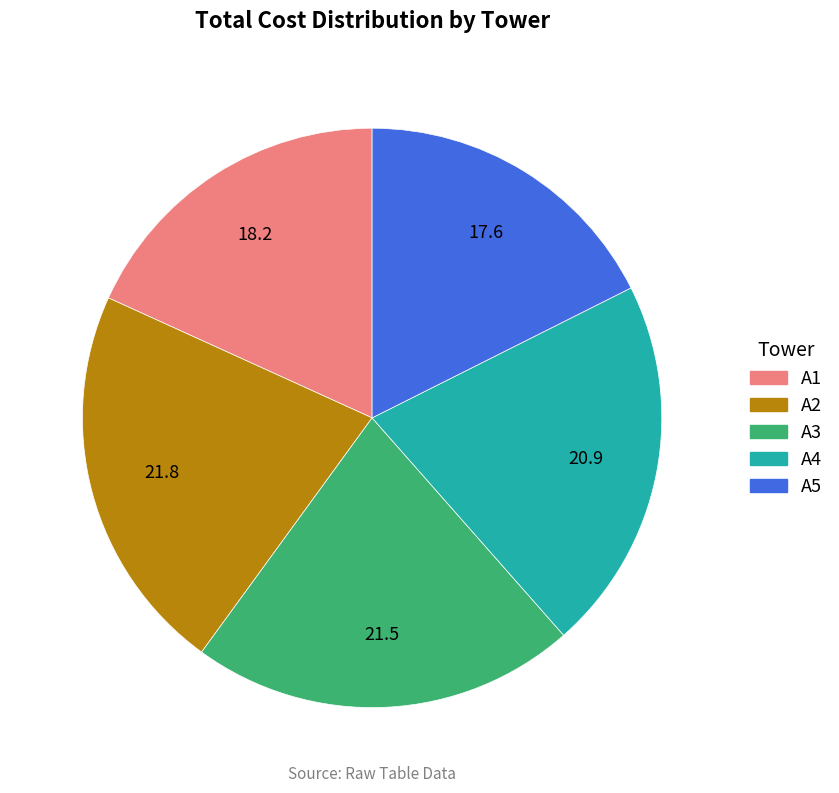

The A5 slice represents 18% of the pie. True or false?

True